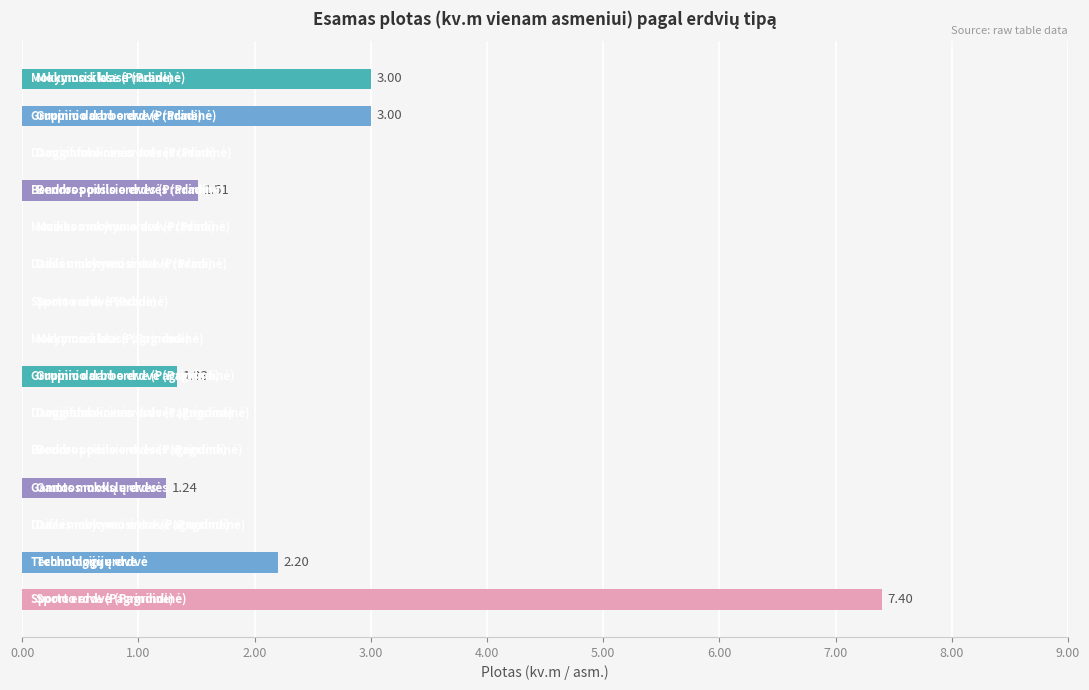

Are the bars grouped side by side (vs. stacked)?

No